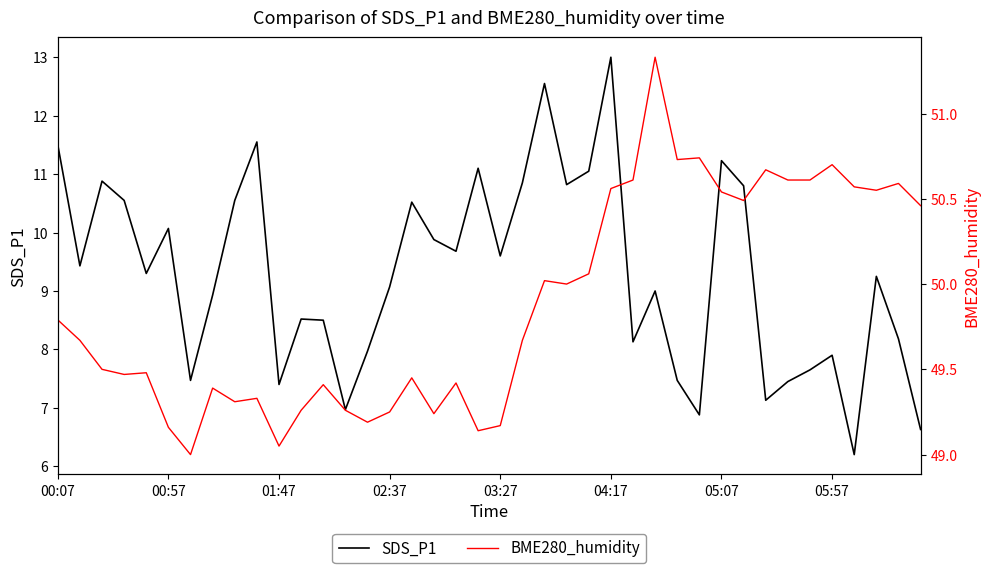

What is the smallest value displayed?

6.2